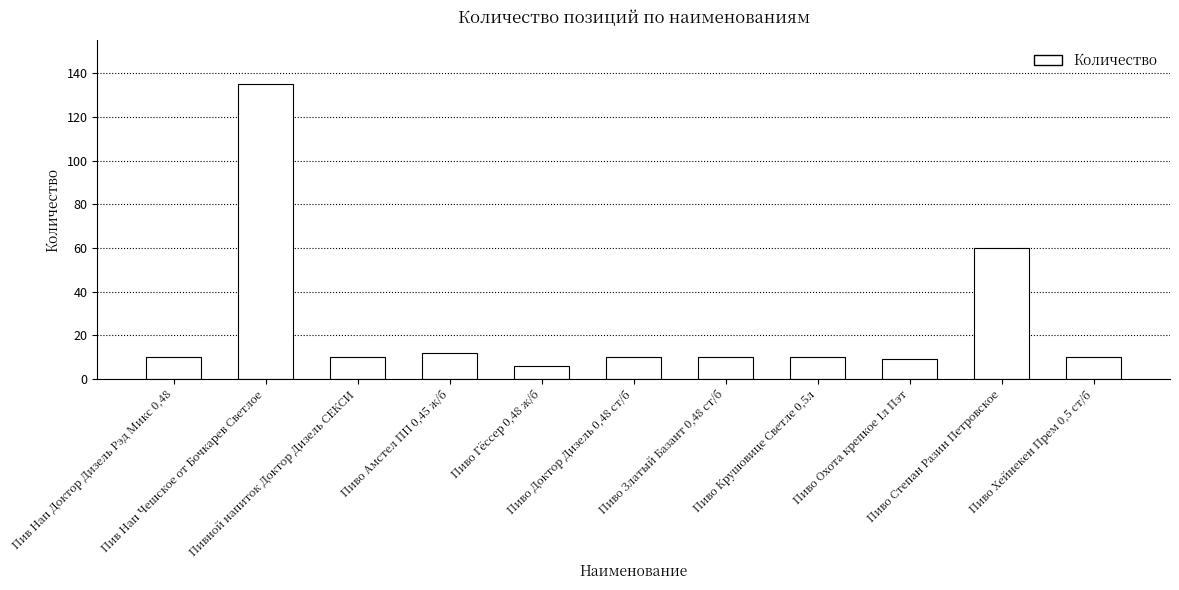

What is the approximate value at Пиво Хейнекен Прем 0,5 ст/б, to the nearest 5?

10